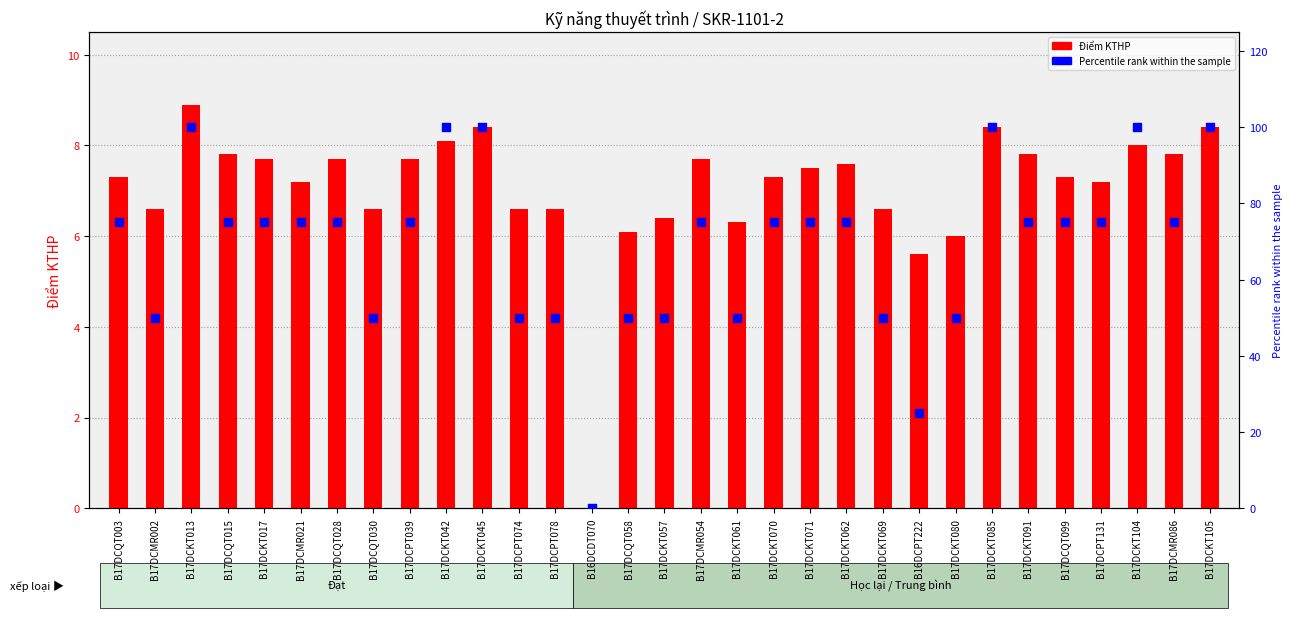

At which category is the sum across all series the highest?

B17DCKT013